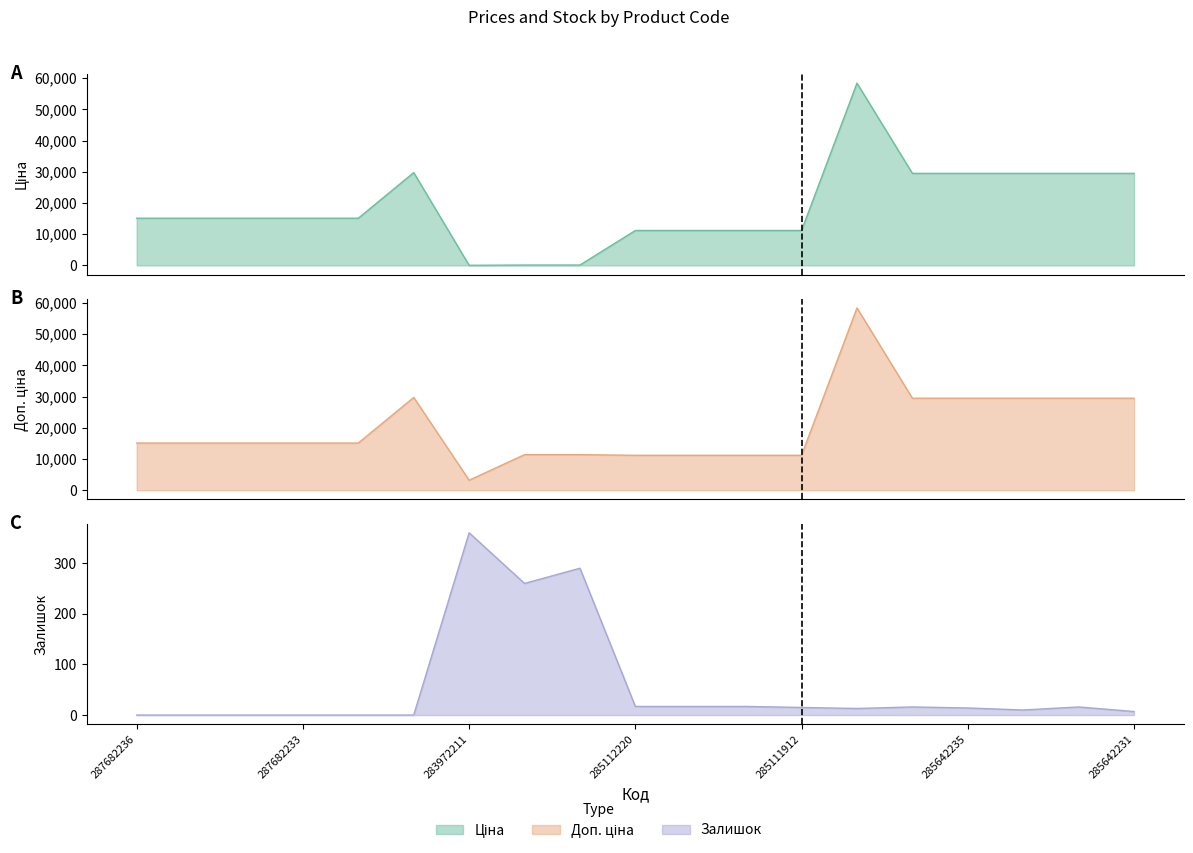

At how many categories does at least one series exceed 22617?

7